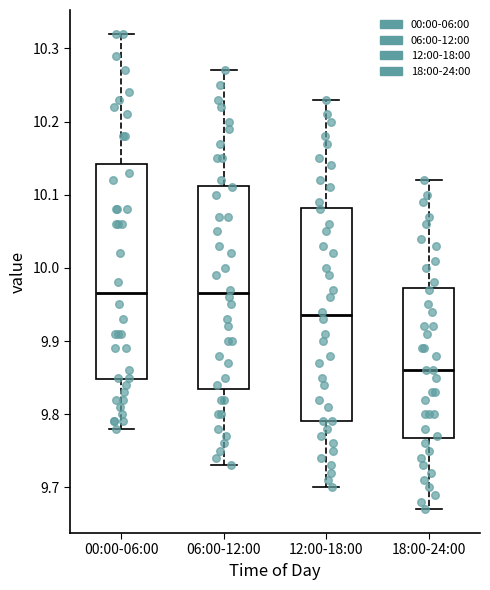

Reading left to right, transcribe this box plot: for each box, give where its median line is, the range the box spans, and where its two whiskers end, as read against the y-axis. The values are not printed on the chart, so give them approximately, as read against the axis.

00:00-06:00: median 9.97, box 9.85 to 10.14, whiskers 9.78 to 10.32
06:00-12:00: median 9.97, box 9.84 to 10.11, whiskers 9.73 to 10.27
12:00-18:00: median 9.94, box 9.79 to 10.08, whiskers 9.70 to 10.23
18:00-24:00: median 9.86, box 9.77 to 9.97, whiskers 9.67 to 10.12